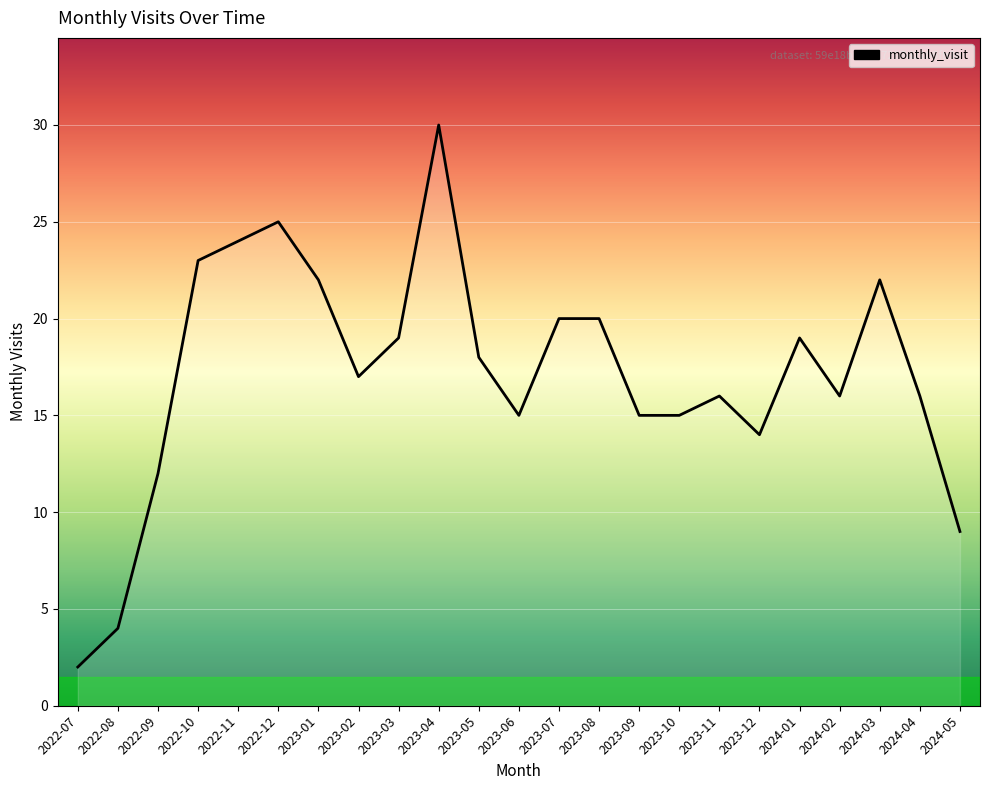

What is the smallest value displayed?

2